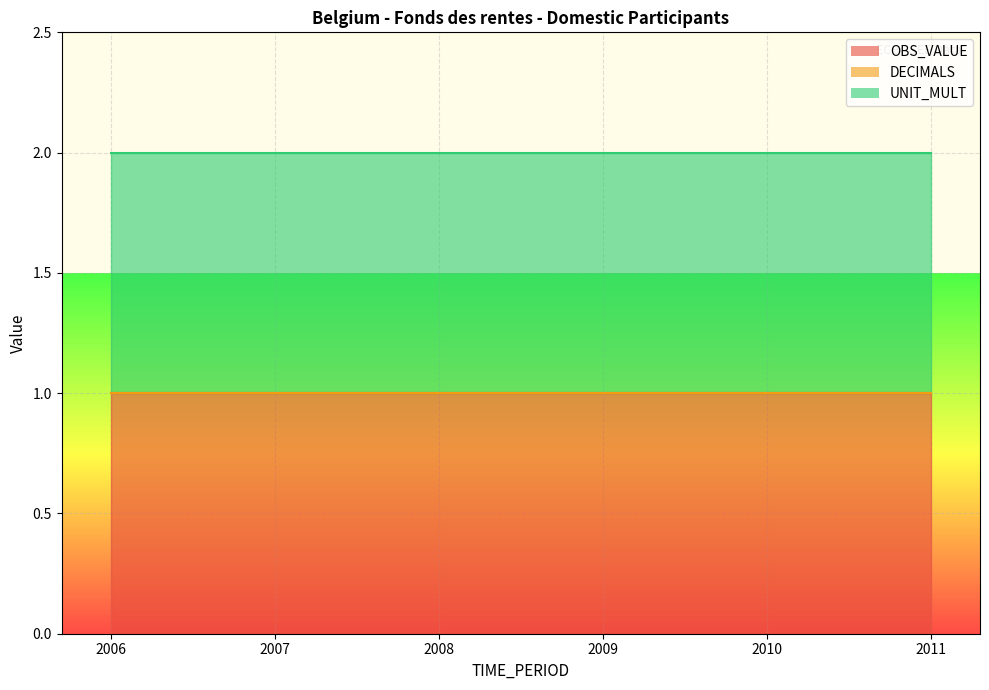

True or false: OBS_VALUE has a value of 0 at 2011.

False